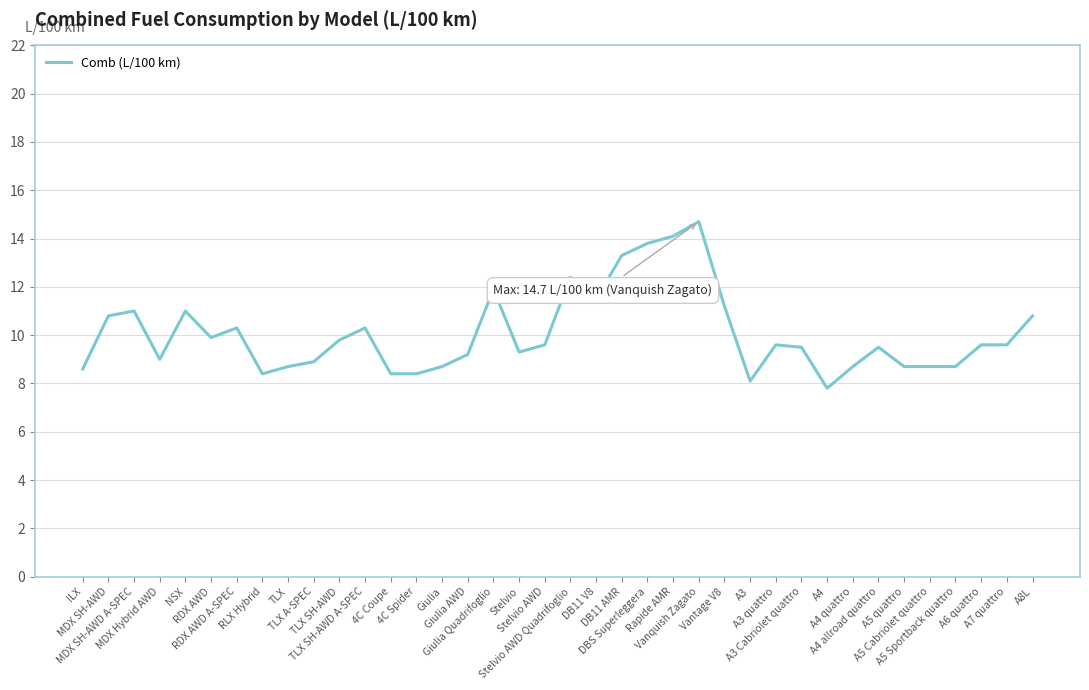

Reading left to right, what are all the values shown in this chart?

ILX=8.6	MDX SH-AWD=10.8	MDX SH-AWD A-SPEC=11.0	MDX Hybrid AWD=9.0	NSX=11.0	RDX AWD=9.9	RDX AWD A-SPEC=10.3	RLX Hybrid=8.4	TLX=8.7	TLX A-SPEC=8.9	TLX SH-AWD=9.8	TLX SH-AWD A-SPEC=10.3	4C Coupe=8.4	4C Spider=8.4	Giulia=8.7	Giulia AWD=9.2	Giulia Quadrifoglio=11.9	Stelvio=9.3	Stelvio AWD=9.6	Stelvio AWD Quadrifoglio=12.4	DB11 V8=11.5	DB11 AMR=13.3	DBS Superleggera=13.8	Rapide AMR=14.1	Vanquish Zagato=14.7	Vantage V8=11.2	A3=8.1	A3 quattro=9.6	A3 Cabriolet quattro=9.5	A4=7.8	A4 quattro=8.7	A4 allroad quattro=9.5	A5 quattro=8.7	A5 Cabriolet quattro=8.7	A5 Sportback quattro=8.7	A6 quattro=9.6	A7 quattro=9.6	A8L=10.8